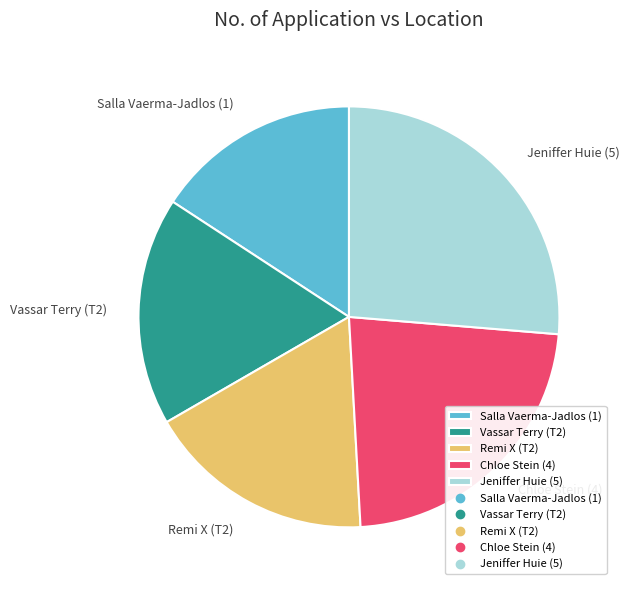

Between Salla Vaerma-Jadlos (1) and Remi X (T2), which is larger?

Remi X (T2)